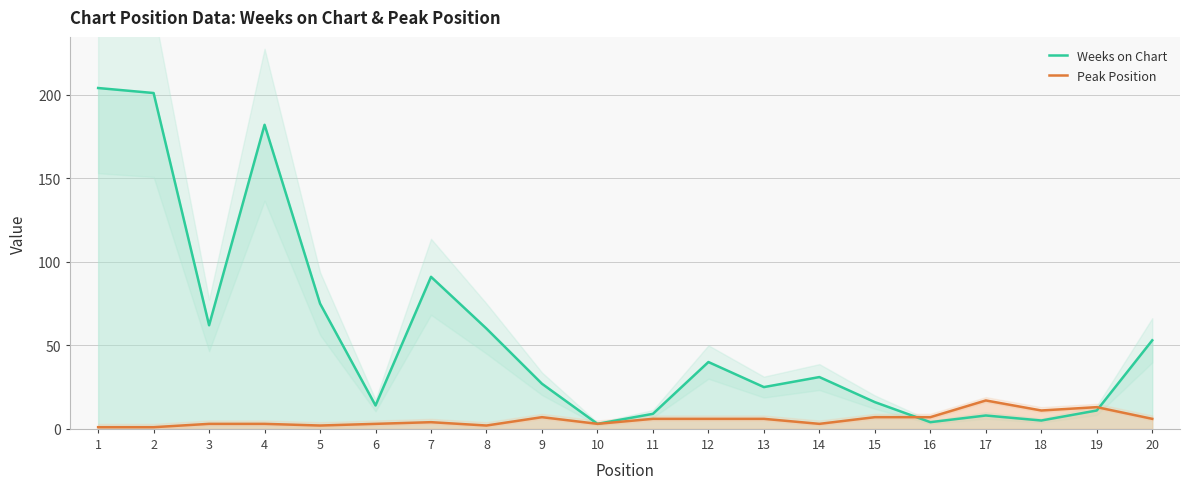

List the series in order of their peak value, lowest first.

Peak Position, Weeks on Chart